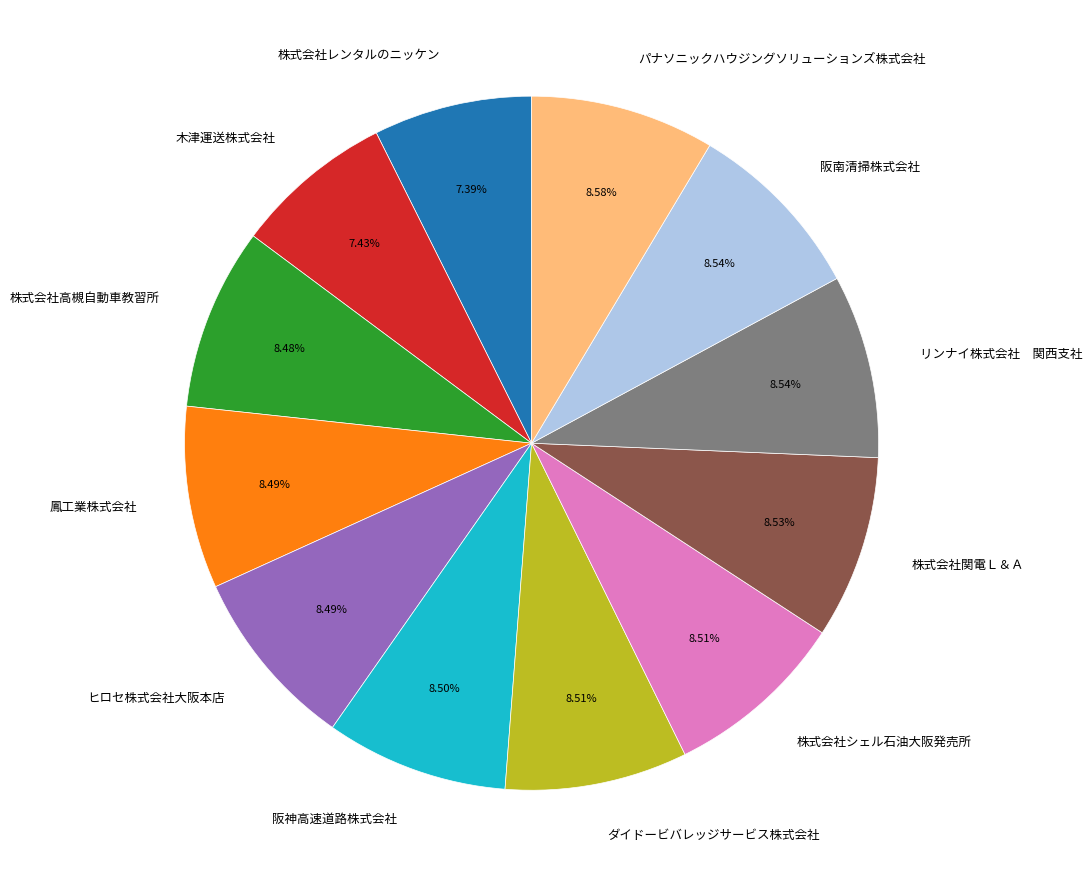

Combined, what portion of the pie is パナソニックハウジングソリューションズ株式会社 and 鳳工業株式会社?

17.1%